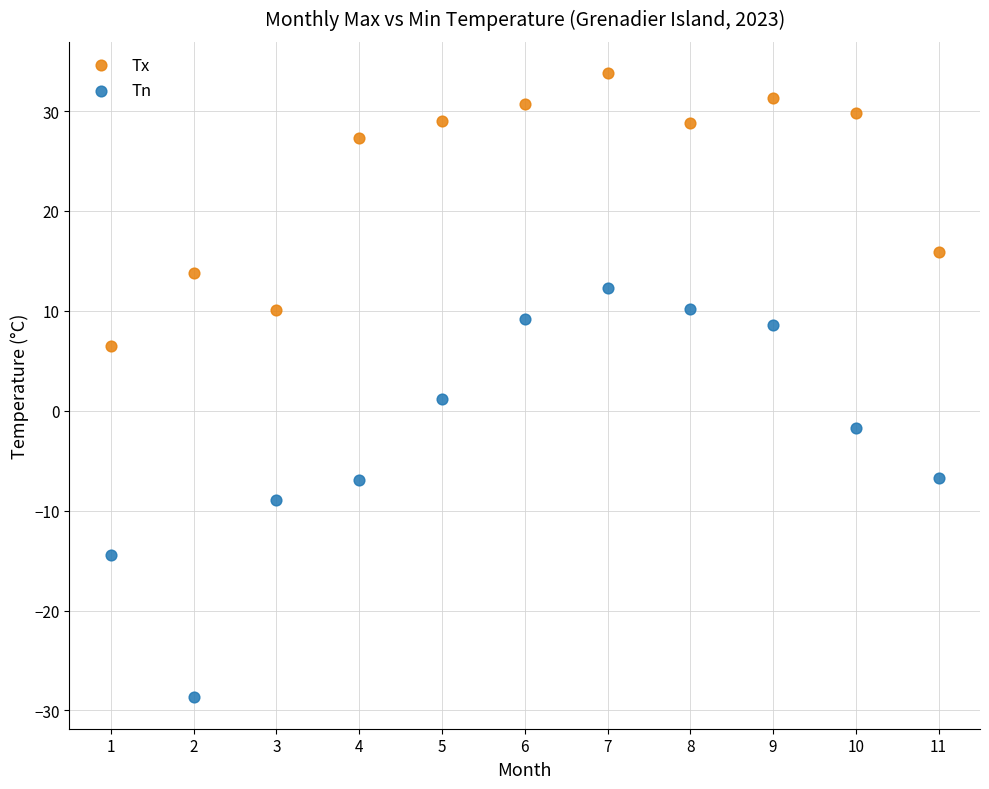

What are all the series names shown in the legend?

Tx, Tn